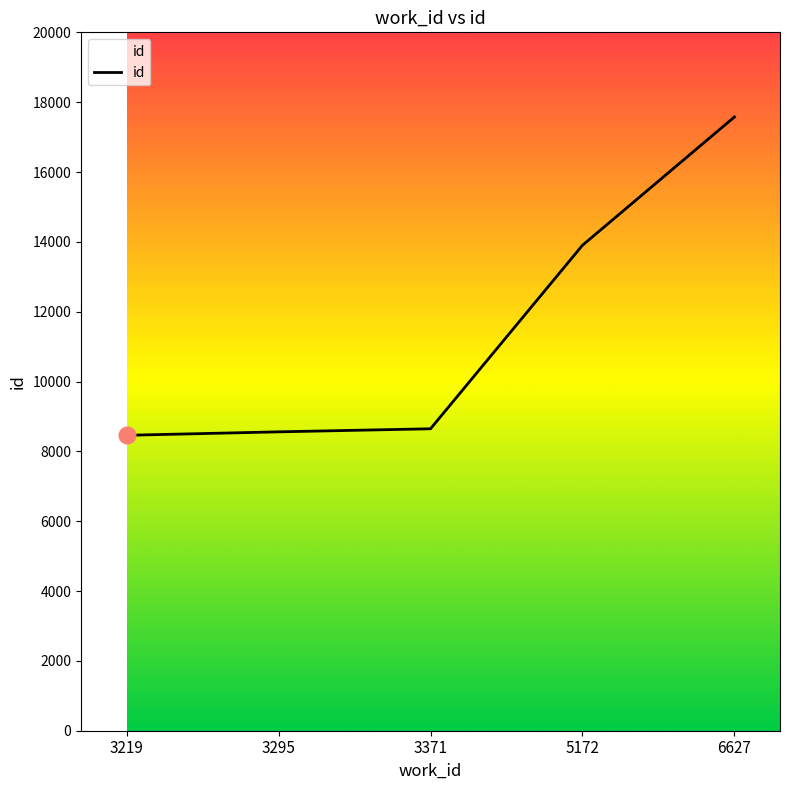

Which category has the highest value across all series?

6627